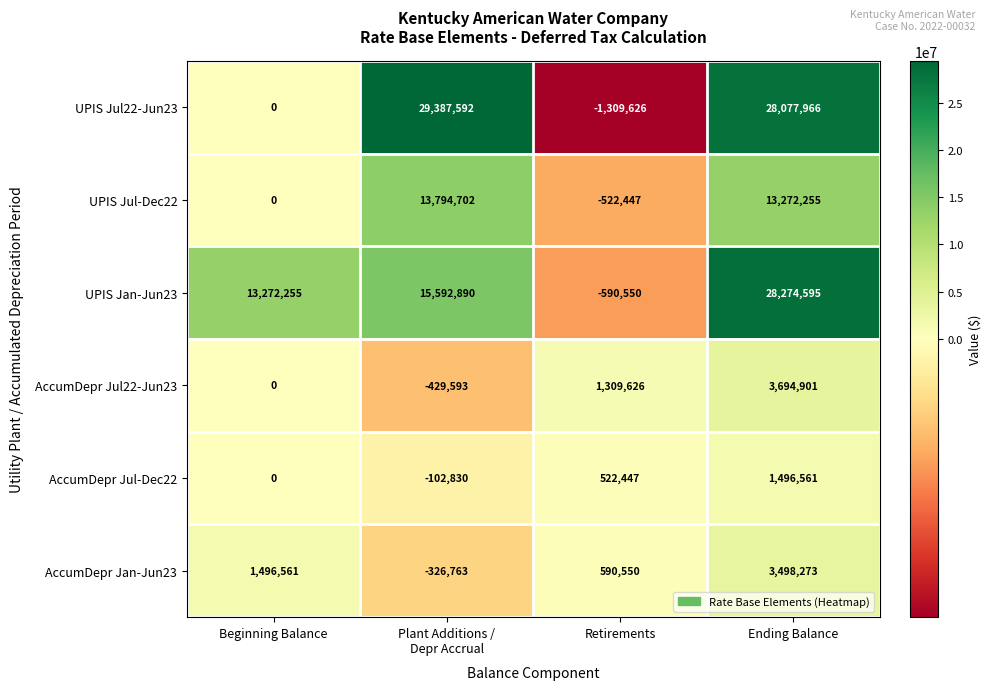

Between Retirements and Ending Balance, which series saw the biggest shift?

UPIS Jul22-Jun23